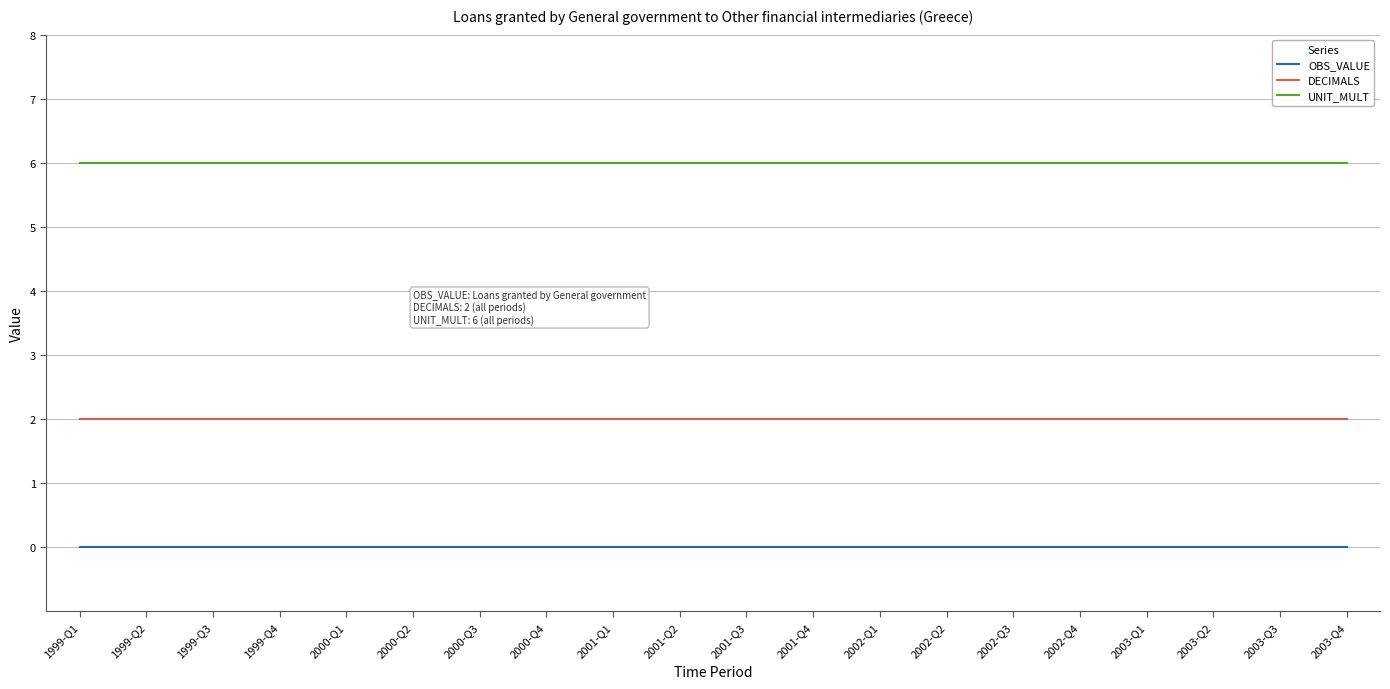

The UNIT_MULT series shows 6 at 2002-Q4. True or false?

True